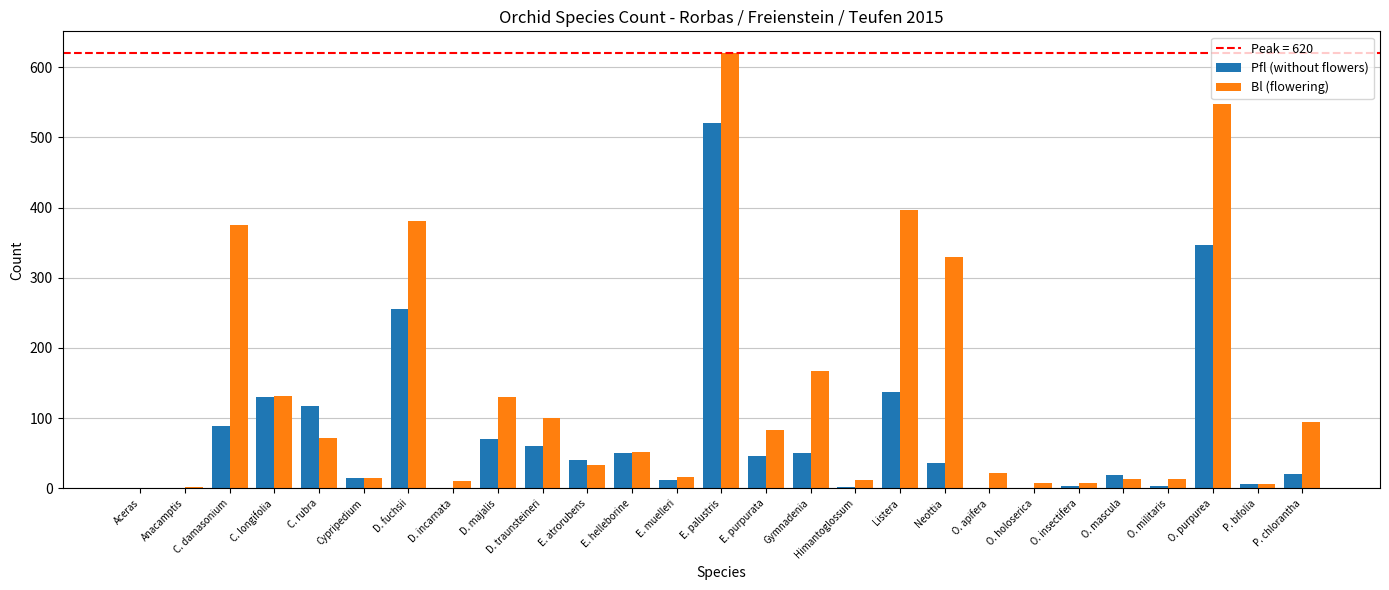

What is the sum of all Bl (flowering) values?

3641